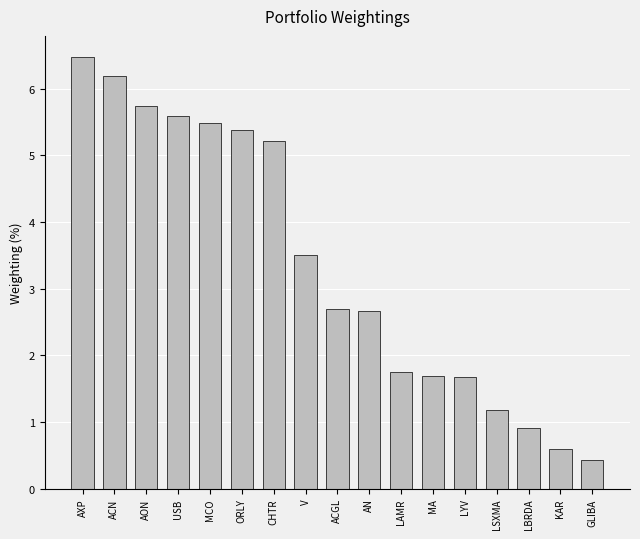

At which category does the chart reach its peak across all series?

AXP